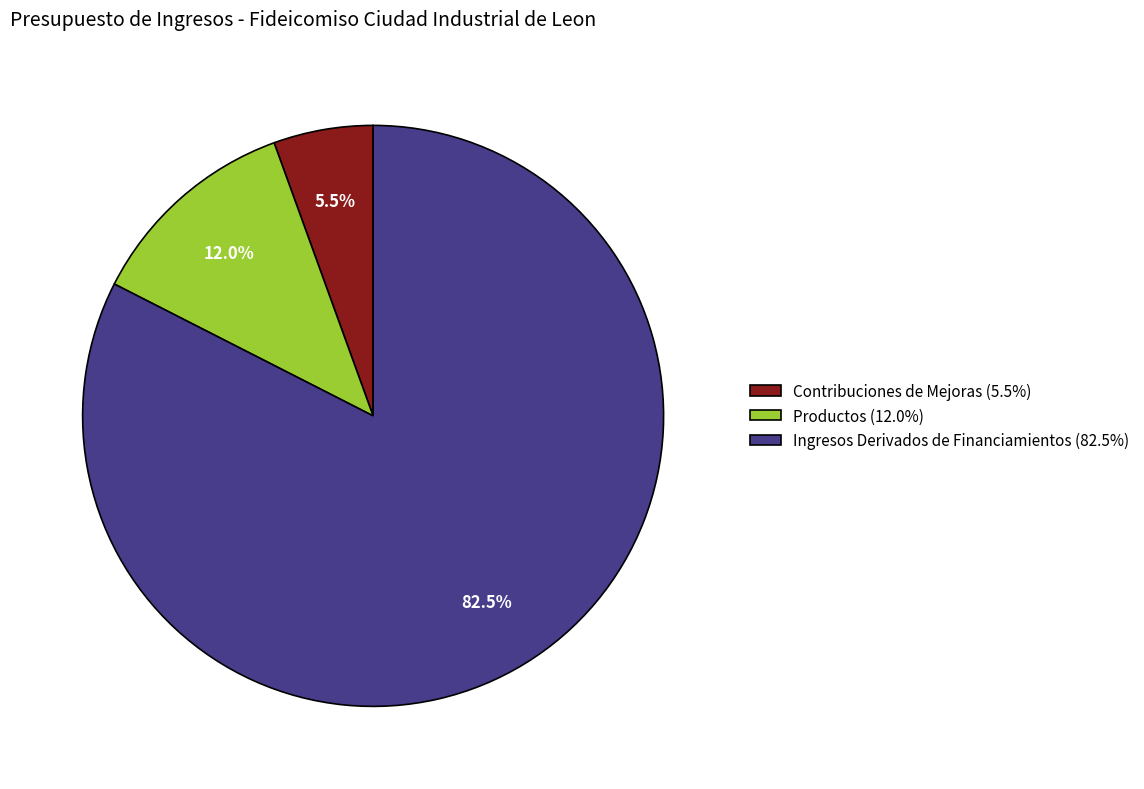

What is the largest slice in the pie chart?

Ingresos Derivados de Financiamientos